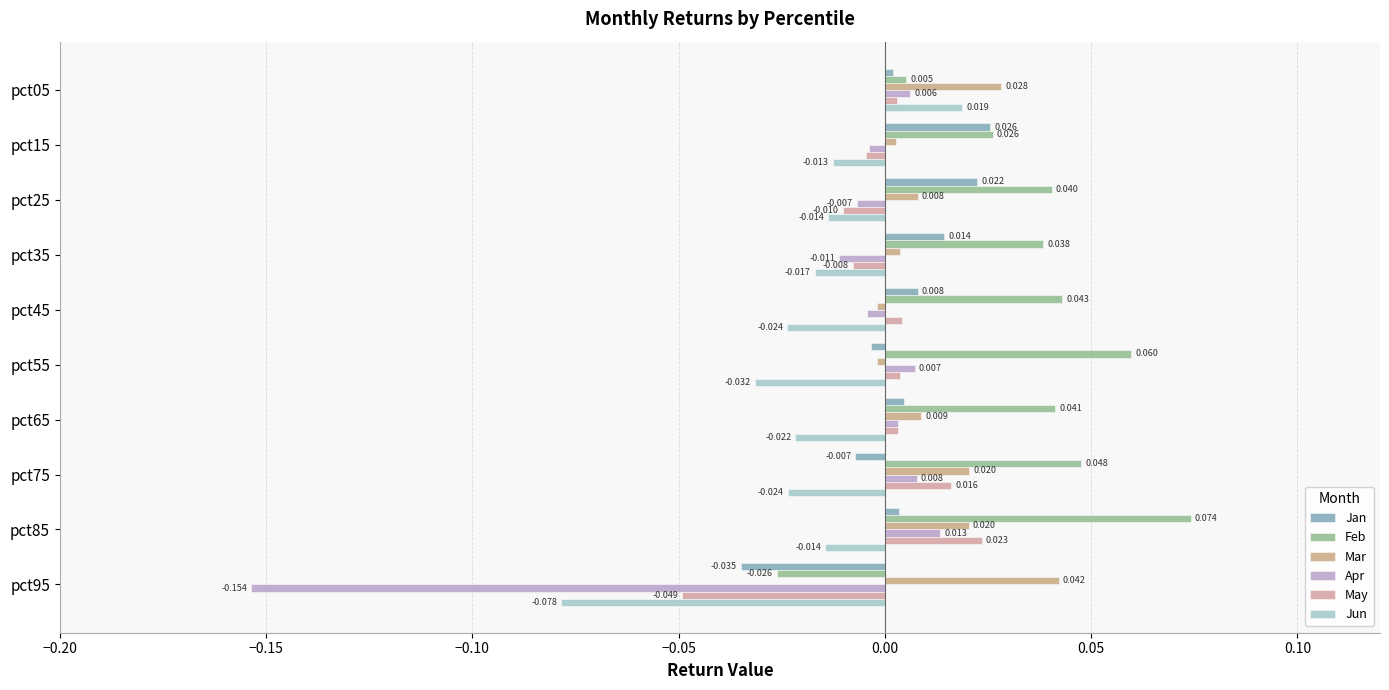

At which category is the sum across all series the highest?

pct85